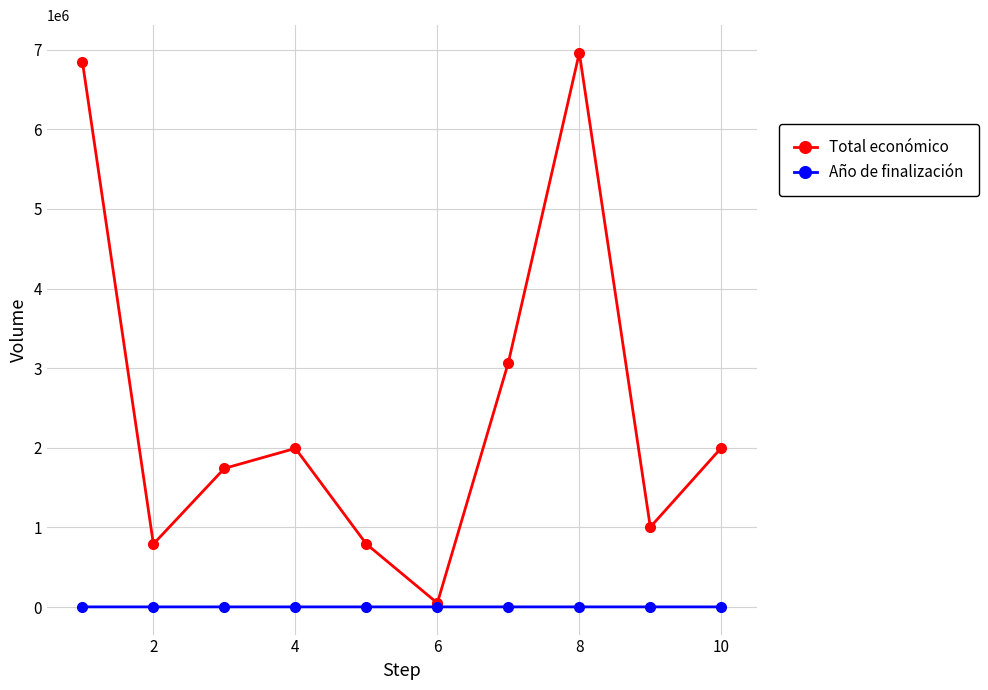

Which series has the largest total across all categories?

Total económico